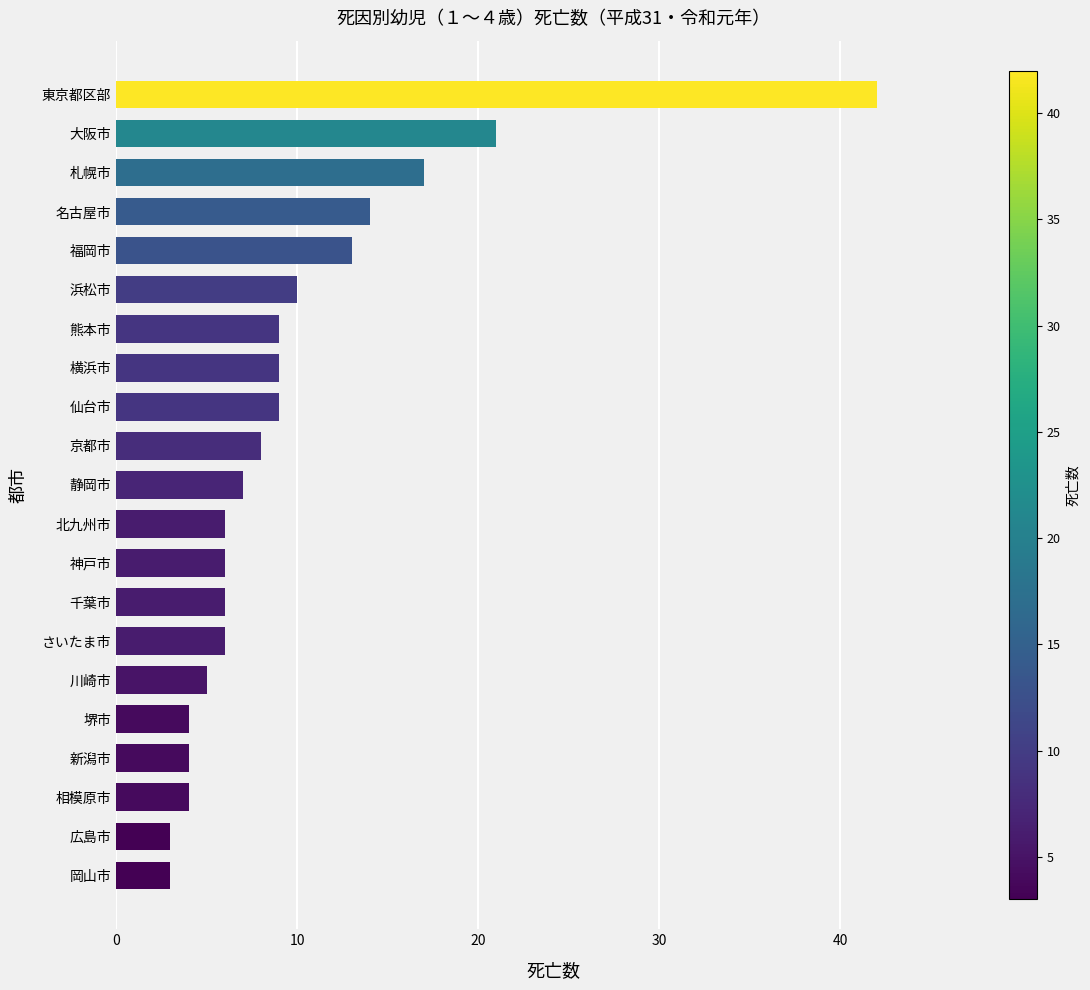

The chart shows a value of 21 at 福岡市. True or false?

False